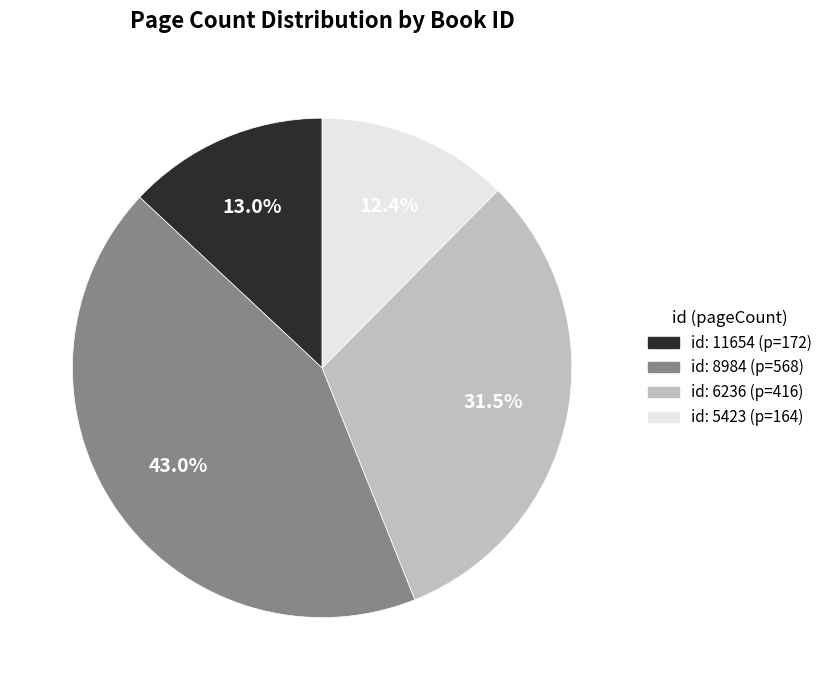

Is there a majority slice in this chart?

No